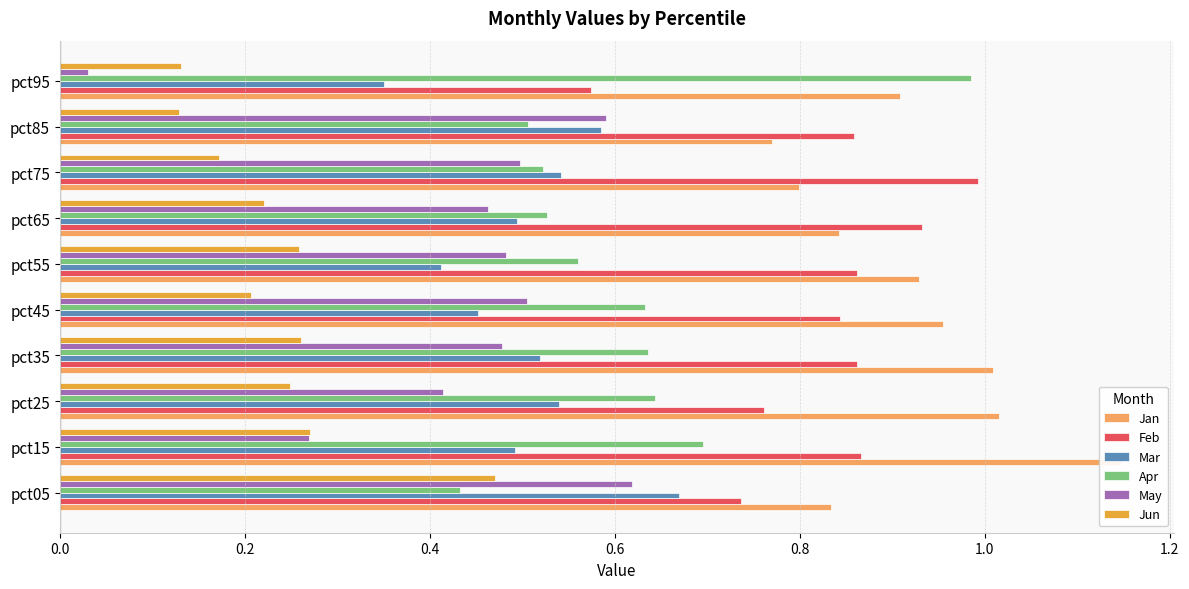

What is the difference between the highest and lowest values at pct85?

0.7